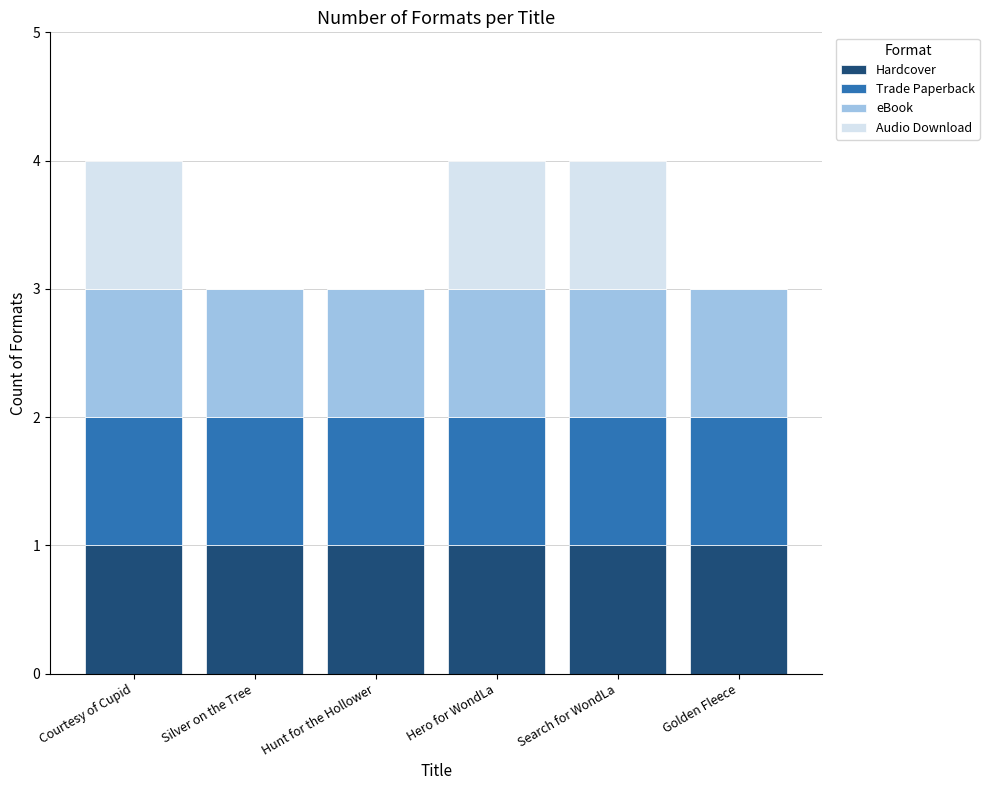

What is the sum of all Hardcover values?

6